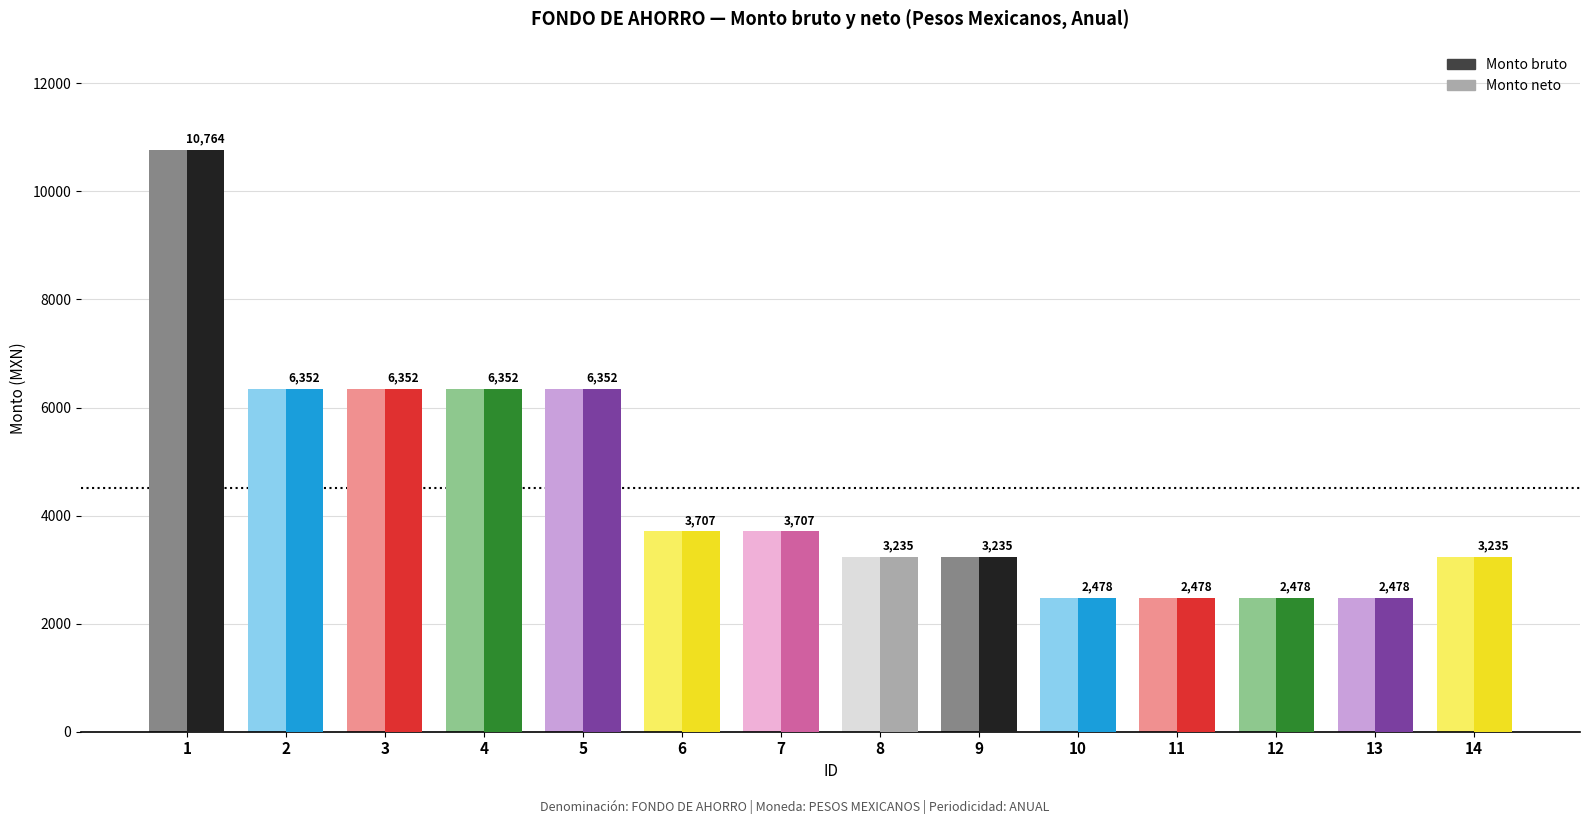

What is the average value of the Monto neto series?

4514.4